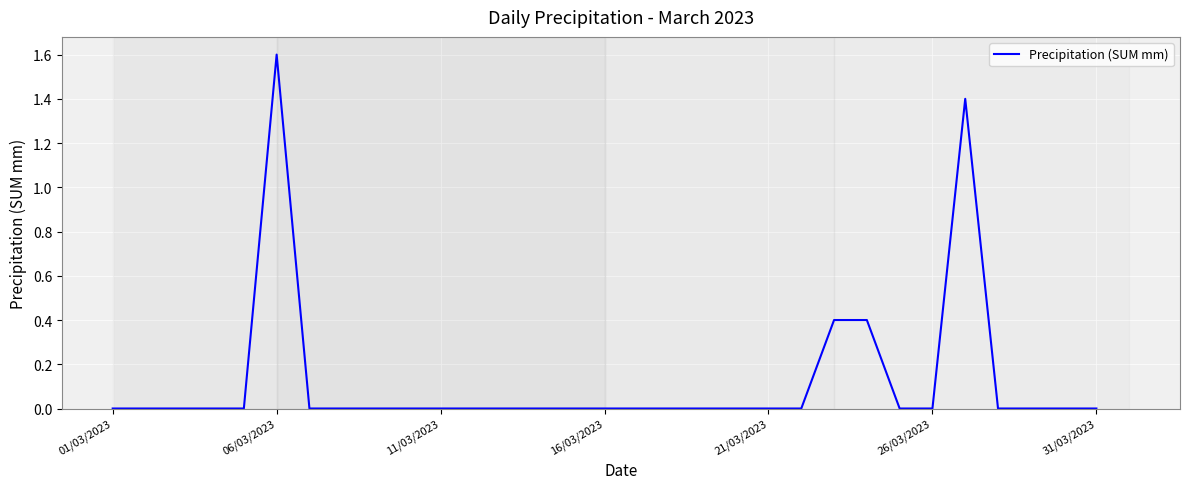

What is the maximum value shown in the chart?

1.6